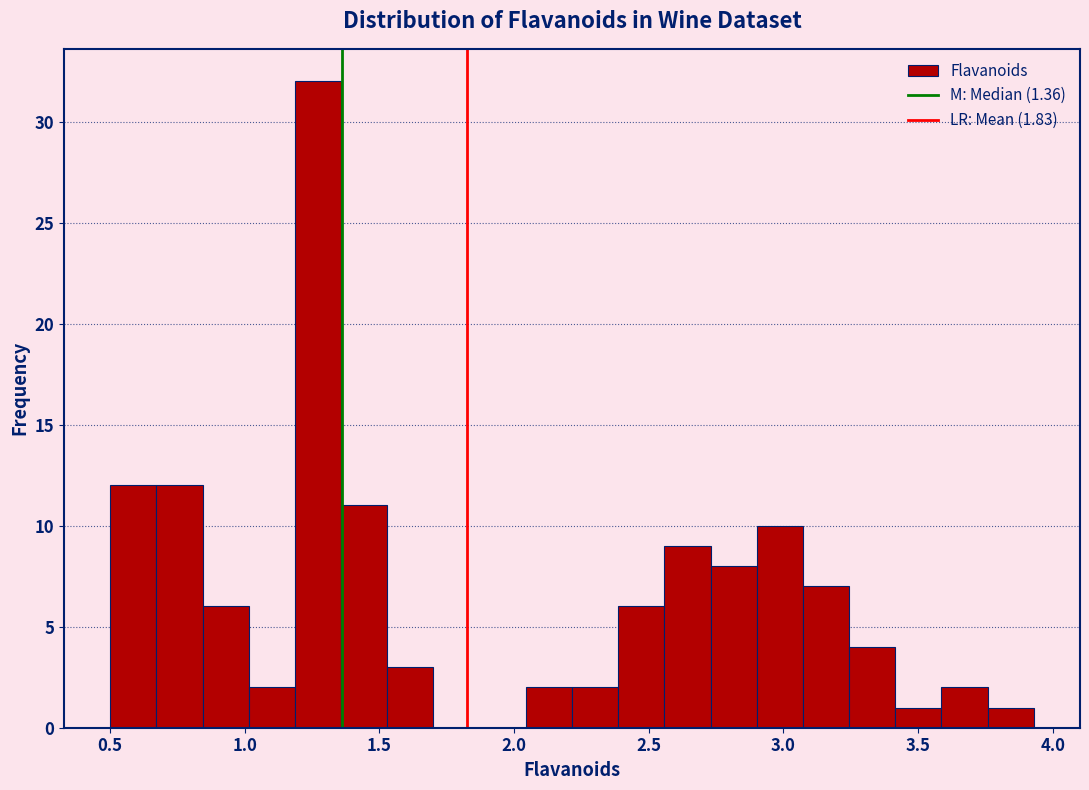

Around what value on the x-axis is the tallest bar? Give the approximate position of its centre, as read against the axis.

1.25